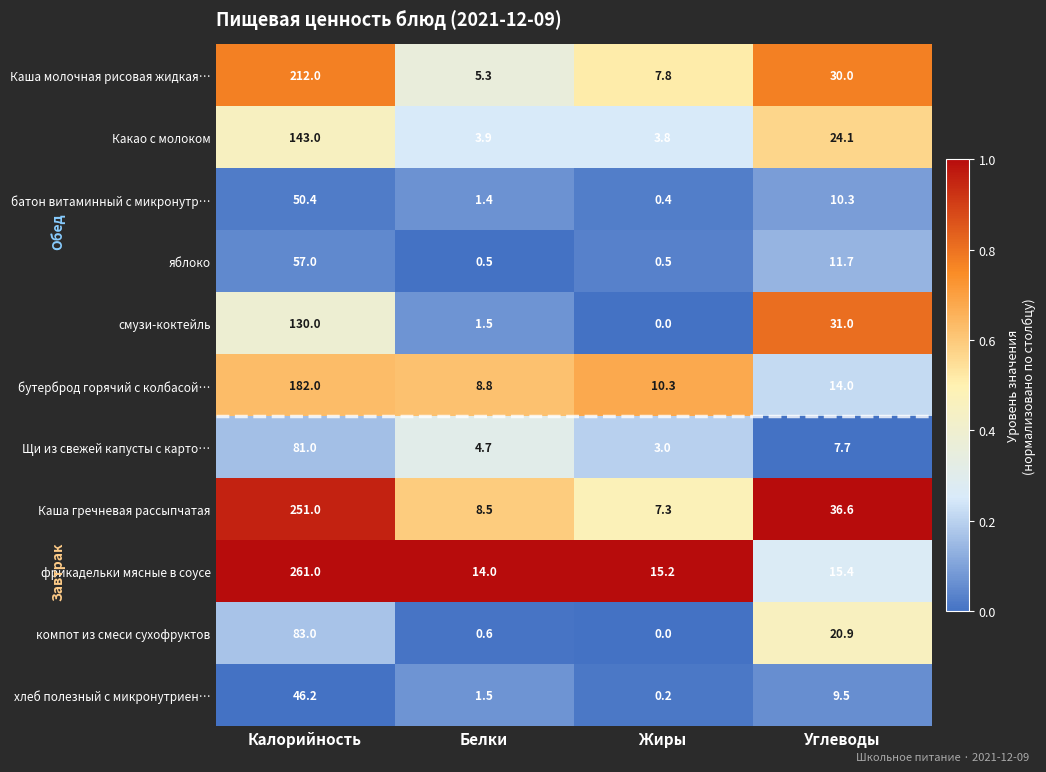

Rank the series by their maximum value, from highest to lowest.

фрикадельки мясные в соусе, Каша гречневая рассыпчатая, Каша молочная рисовая жидкая…, бутерброд горячий с колбасой…, Какао с молоком, смузи-коктейль, компот из смеси сухофруктов, Щи из свежей капусты с карто…, яблоко, батон витаминный с микронутр…, хлеб полезный с микронутриен…